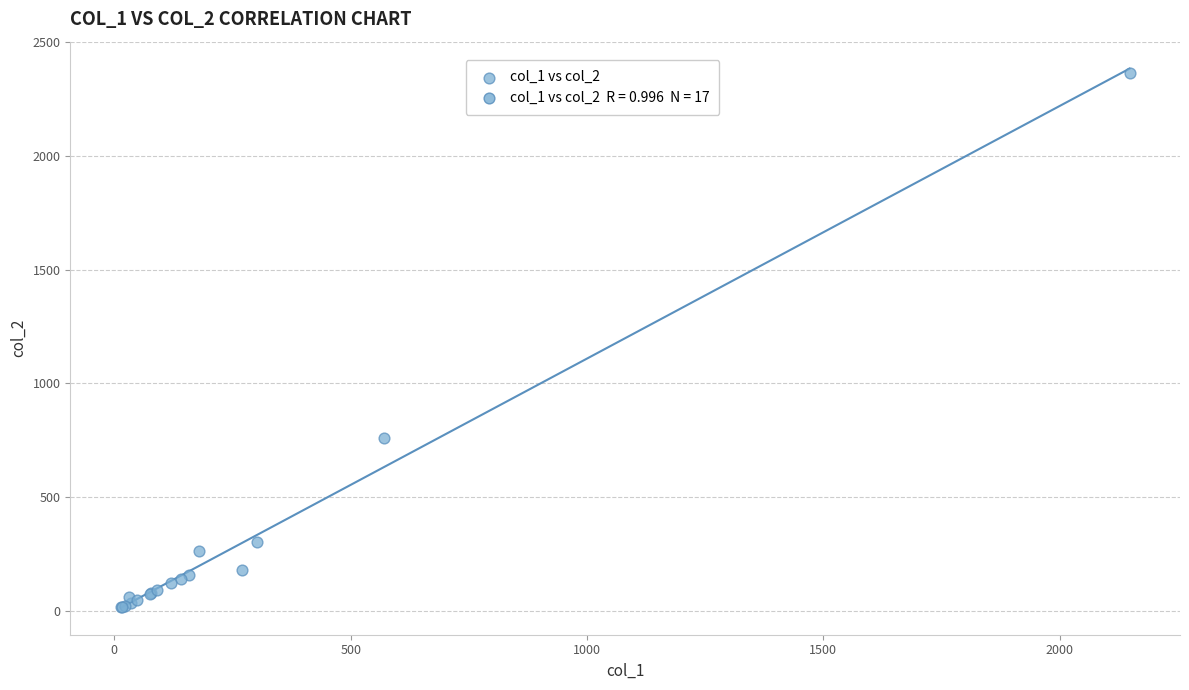

What Y value in the scatter plot is closest to 1191?

760.0